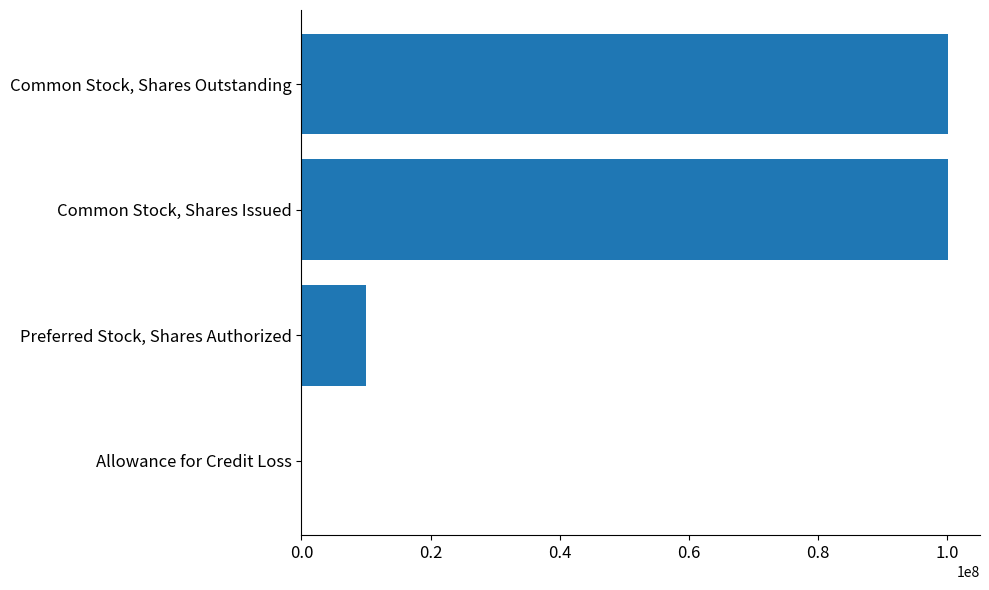

What is the sum of all values?

210304708